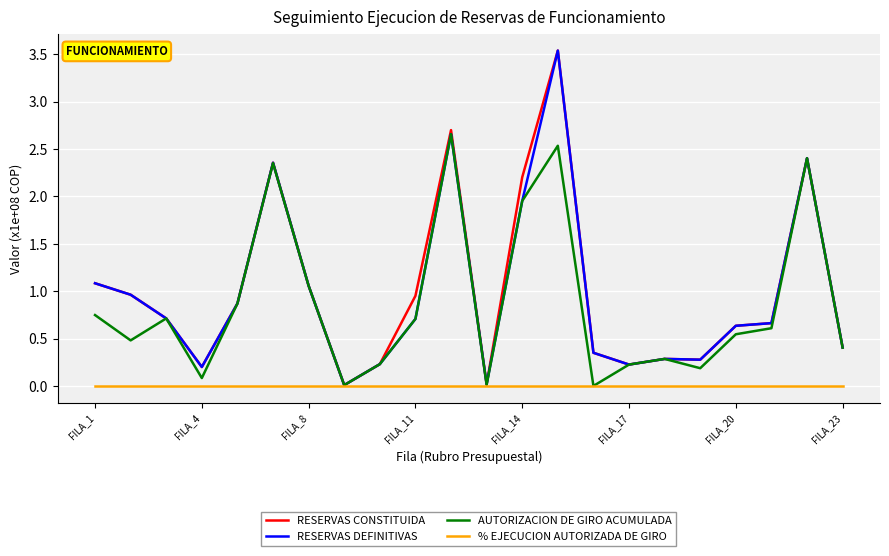

Reading right to left, list all the values displayed in this chart.

RESERVAS CONSTITUIDA: 0.4	2.4	0.7	0.6	0.3	0.3	0.2	0.3	3.5	2.2	0.0	2.7	1.0	0.2	0.0	1.1	2.4	0.9	0.2	0.7	1.0	1.1
RESERVAS DEFINITIVAS: 0.4	2.4	0.7	0.6	0.3	0.3	0.2	0.3	3.5	2.0	0.0	2.7	0.7	0.2	0.0	1.1	2.4	0.9	0.2	0.7	1.0	1.1
AUTORIZACION DE GIRO ACUMULADA: 0.4	2.4	0.6	0.5	0.2	0.3	0.2	0.0	2.5	2.0	0.0	2.7	0.7	0.2	0.0	1.1	2.4	0.9	0.1	0.7	0.5	0.7
% EJECUCION AUTORIZADA DE GIRO: 0.0	0.0	0.0	0.0	0.0	0.0	0.0	0.0	0.0	0.0	0.0	0.0	0.0	0.0	0.0	0.0	0.0	0.0	0.0	0.0	0.0	0.0